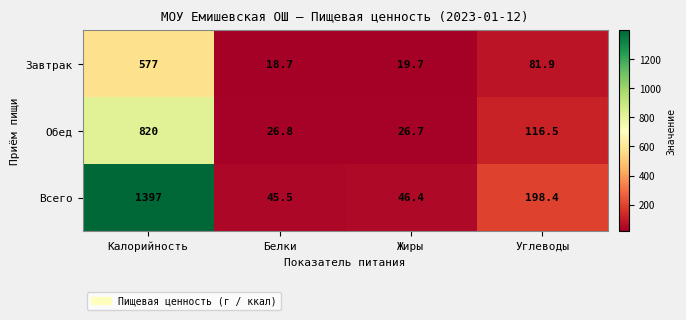

The value of Обед at Жиры is 26.7. True or false?

True